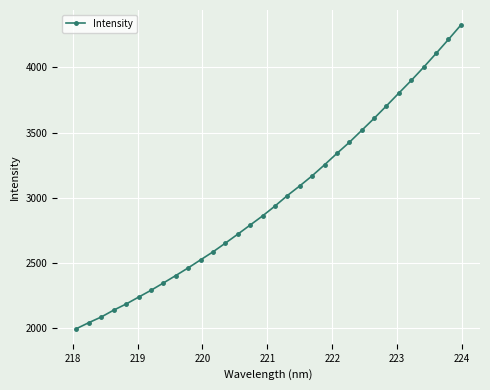

What is the sum of all values?

95749.8